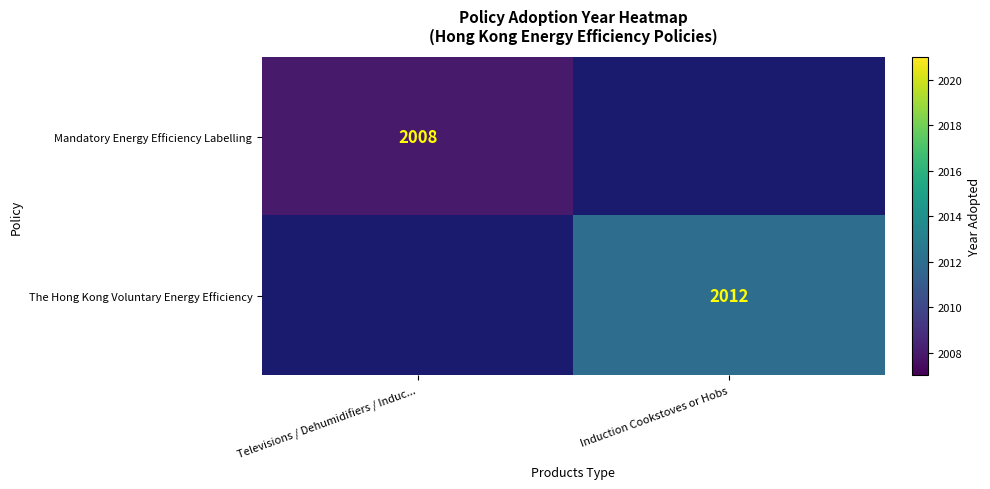

The value of Mandatory Energy Efficiency Labelling at Televisions / Dehumidifiers / Induc... is 3131.0. True or false?

False